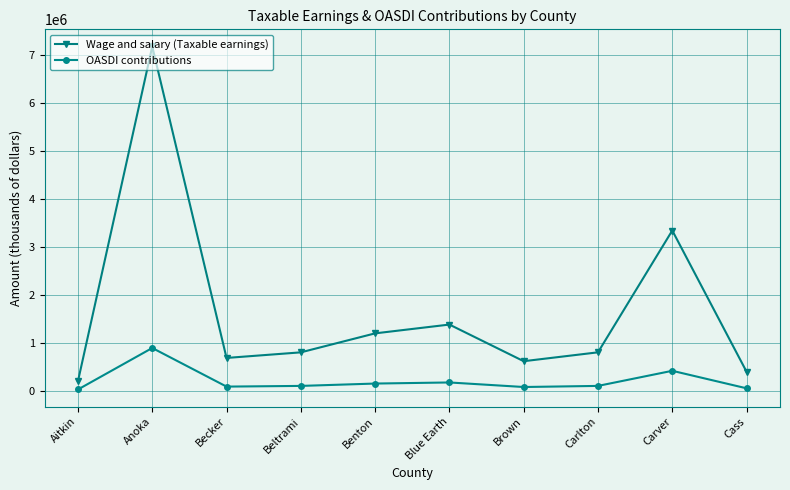

True or false: OASDI contributions and Wage and salary (Taxable earnings) intersect in this chart.

False